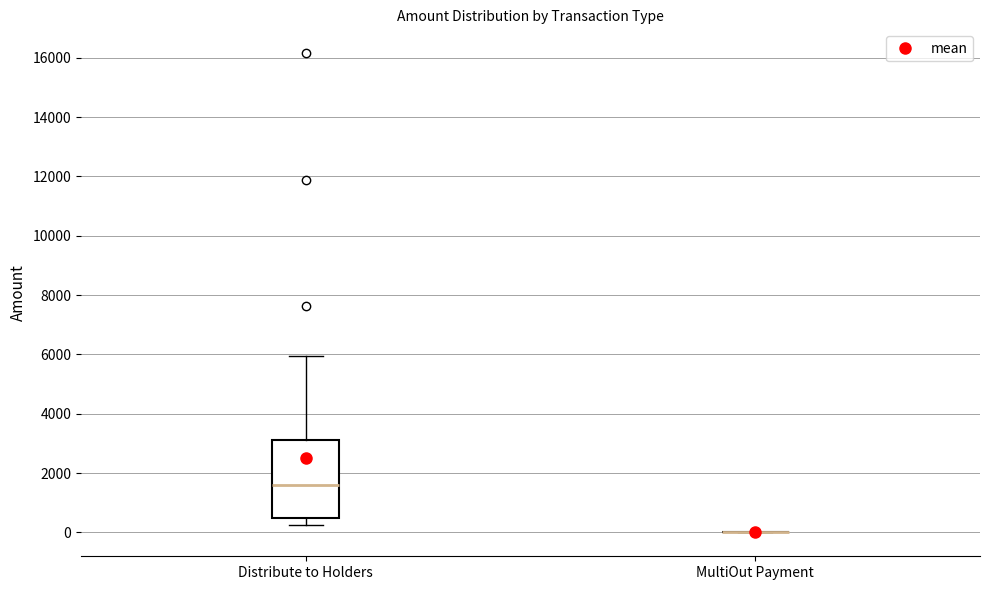

Which box is the tallest, from its lower edge to its upper edge?

Distribute to Holders